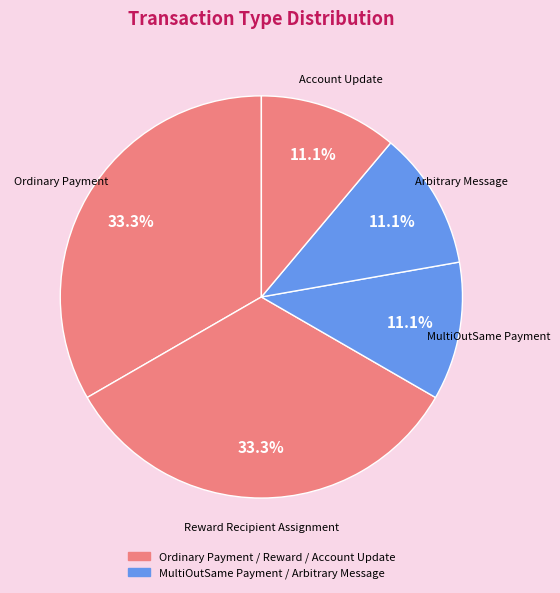

Is it true that Reward Recipient Assignment is 33% of the pie?

True